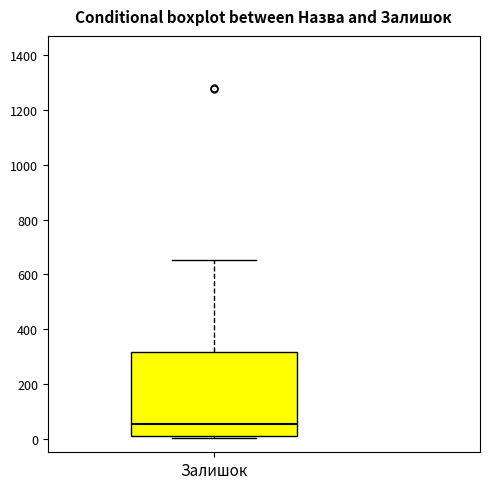

Read this box plot against the y-axis: the position of the median line, the range covered by the box, and the ends of both whiskers. The values are not printed on the chart, so give them approximately, as read against the axis.

median 60, box 20 to 320, whiskers 0 to 660